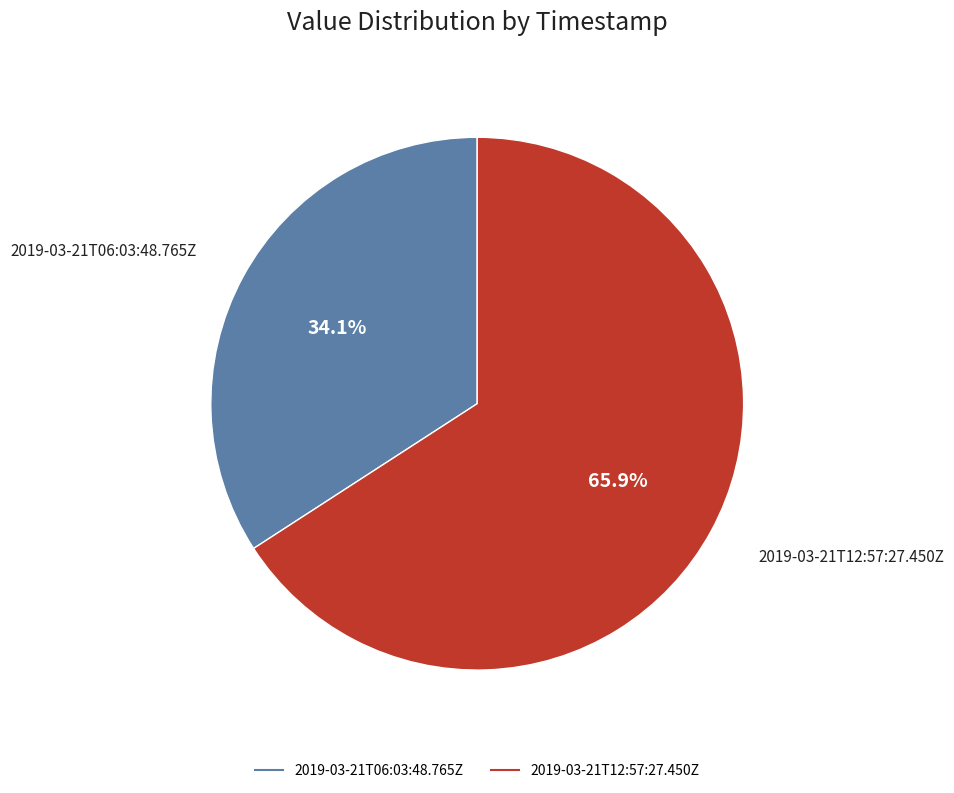

What is the largest slice in the pie chart?

2019-03-21T12:57:27.450Z